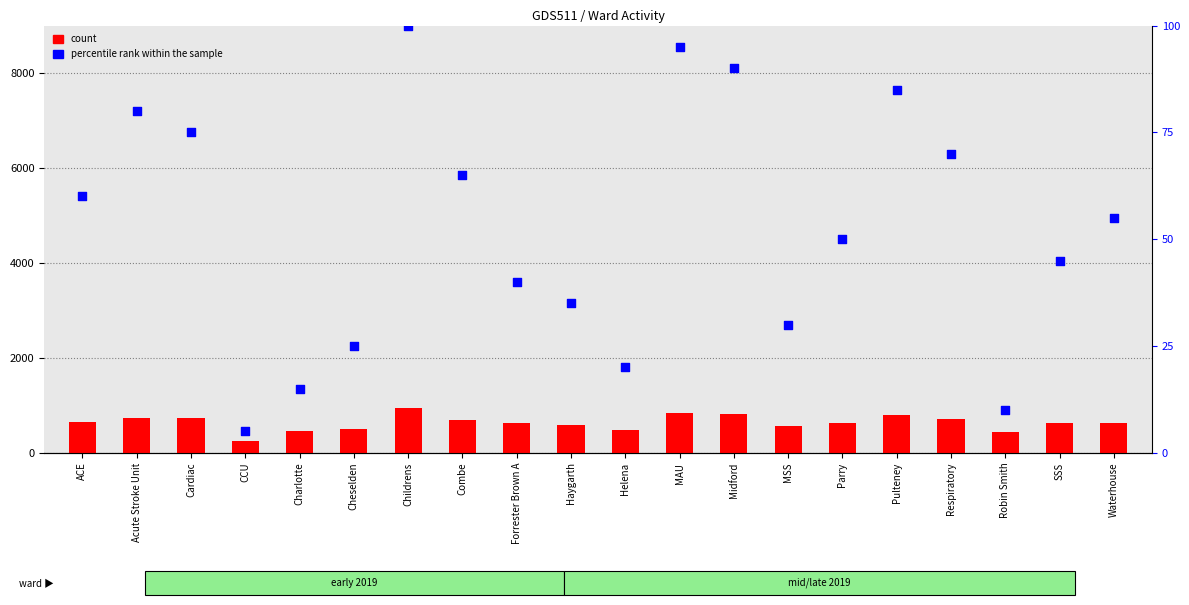

Which series has the largest total across all categories?

count